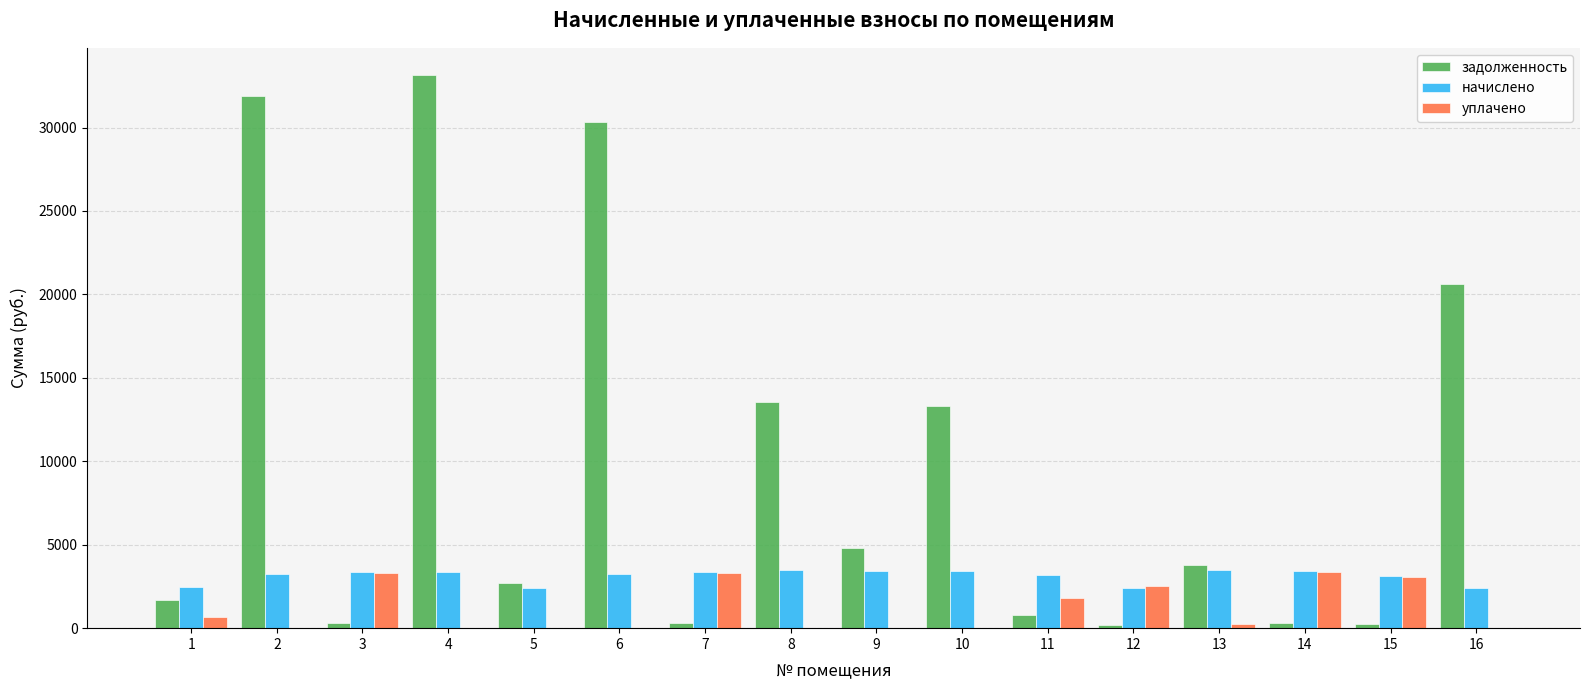

What is the total value across all series at 1?

4812.3